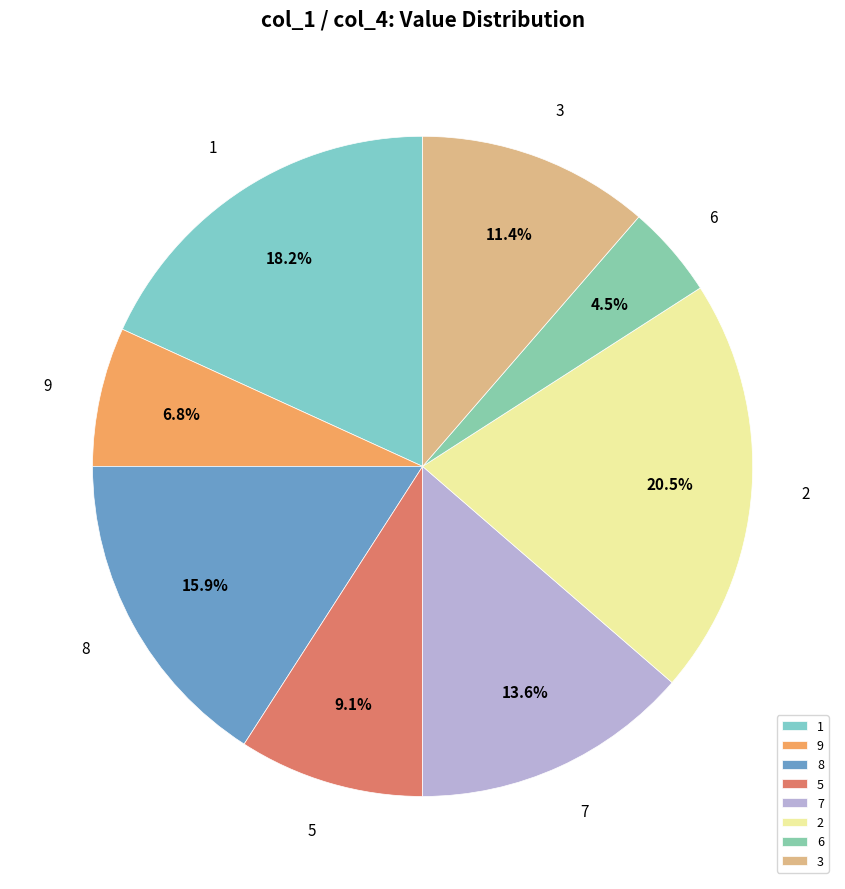

Rank the categories by value from highest to lowest.

2, 1, 8, 7, 3, 5, 9, 6